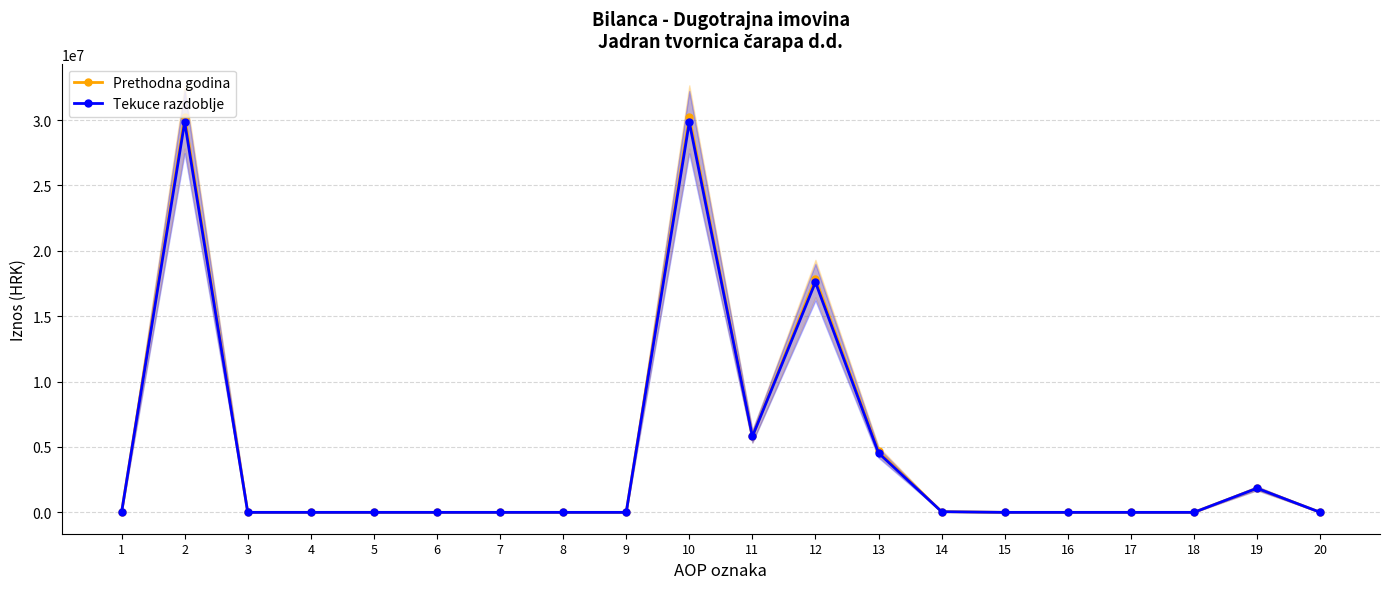

Where is the first local maximum for Prethodna godina?

2